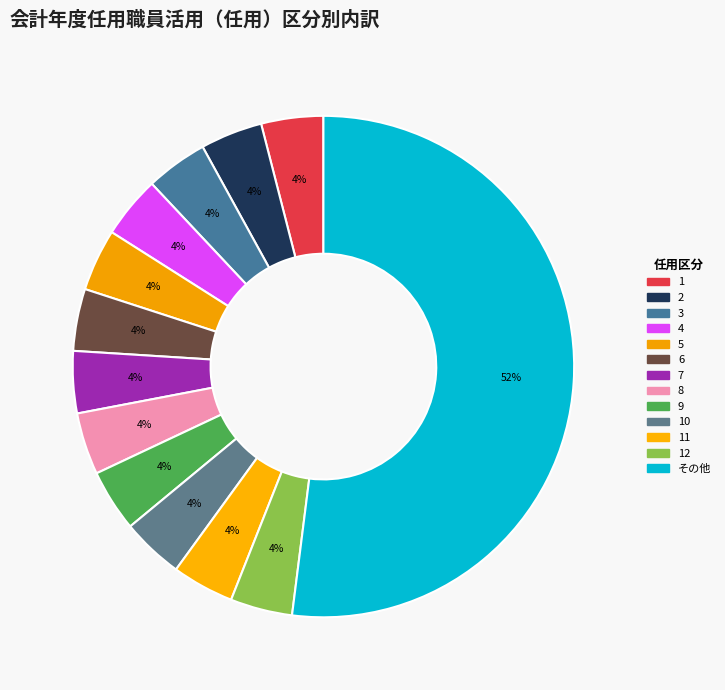

How many slices are in this pie chart?

13